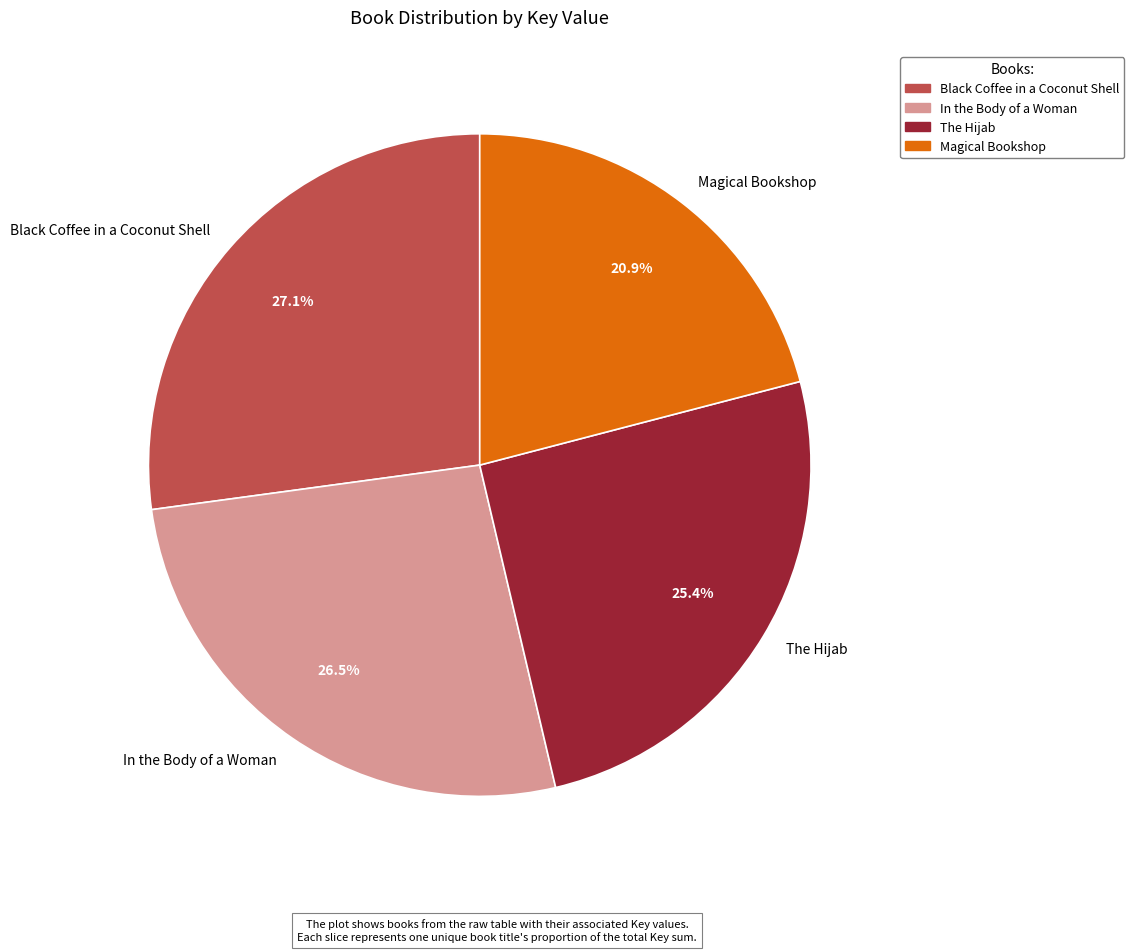

Does any single category account for the majority?

No